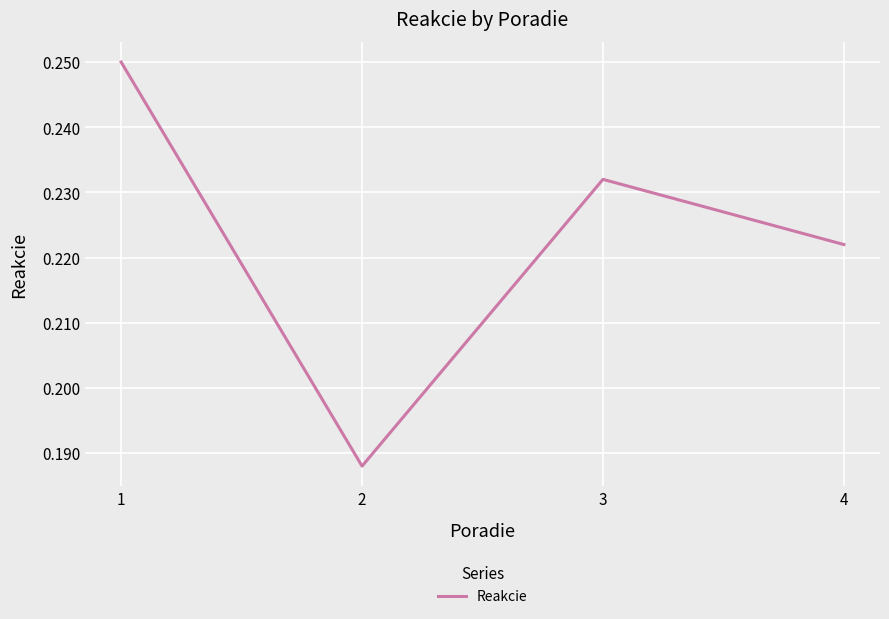

How many lines are shown in the chart?

1